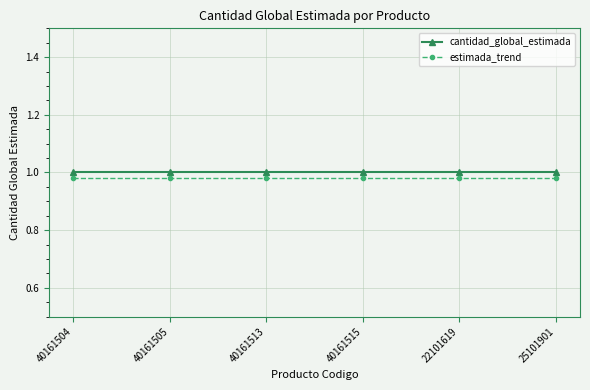

Does the chart display data point markers on the line(s)?

Yes